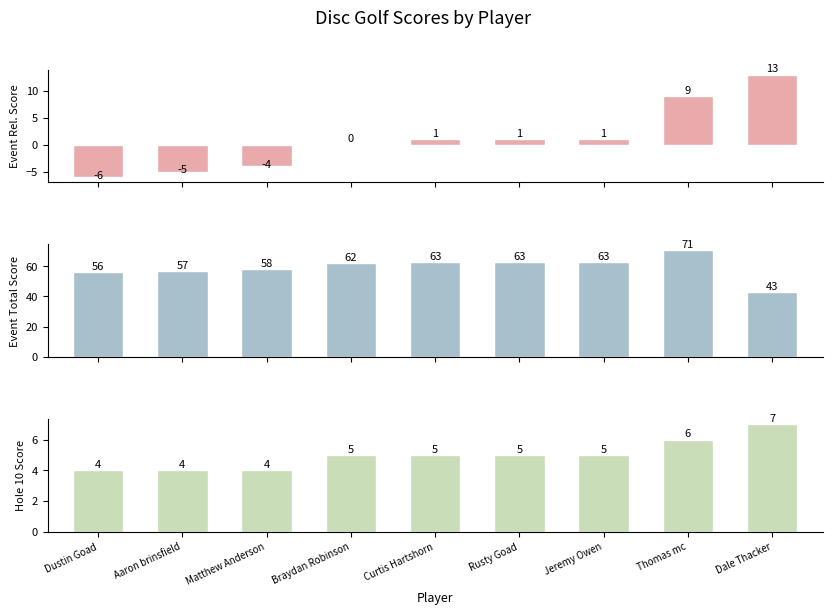

The event_relative_score series shows 1 at Jeremy Owen. True or false?

True